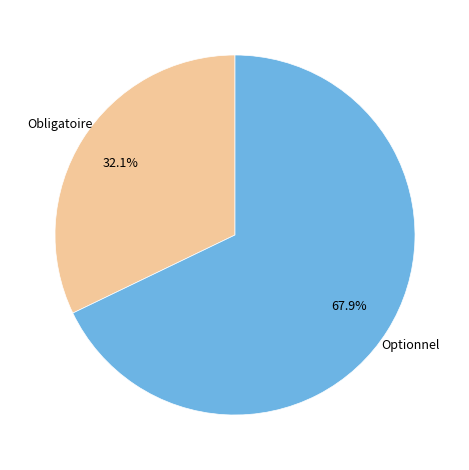

Does any single category account for the majority?

Yes